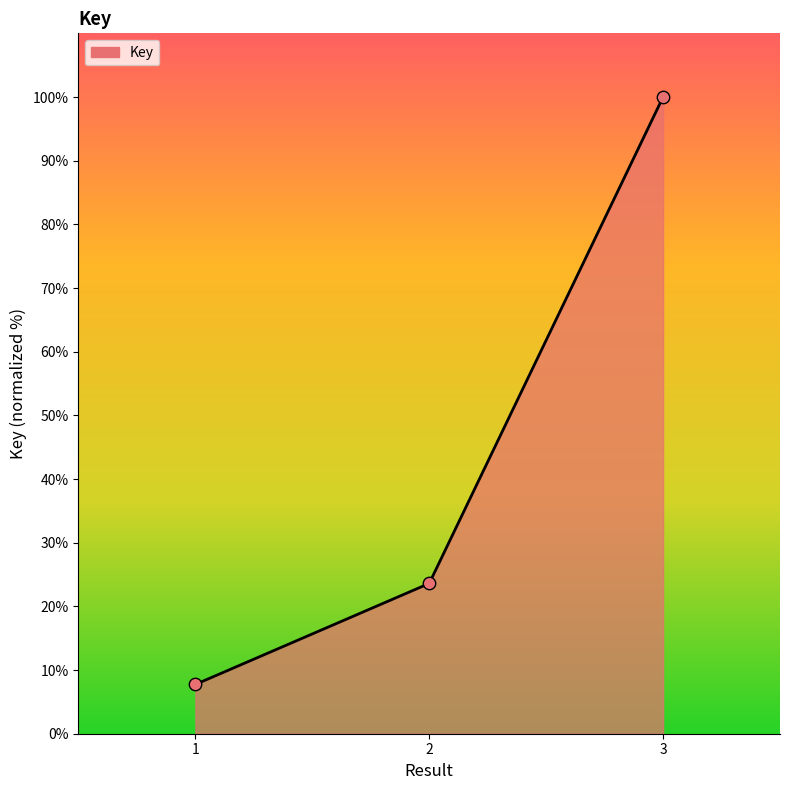

What is the change in value from 1 to 3?

+92.3